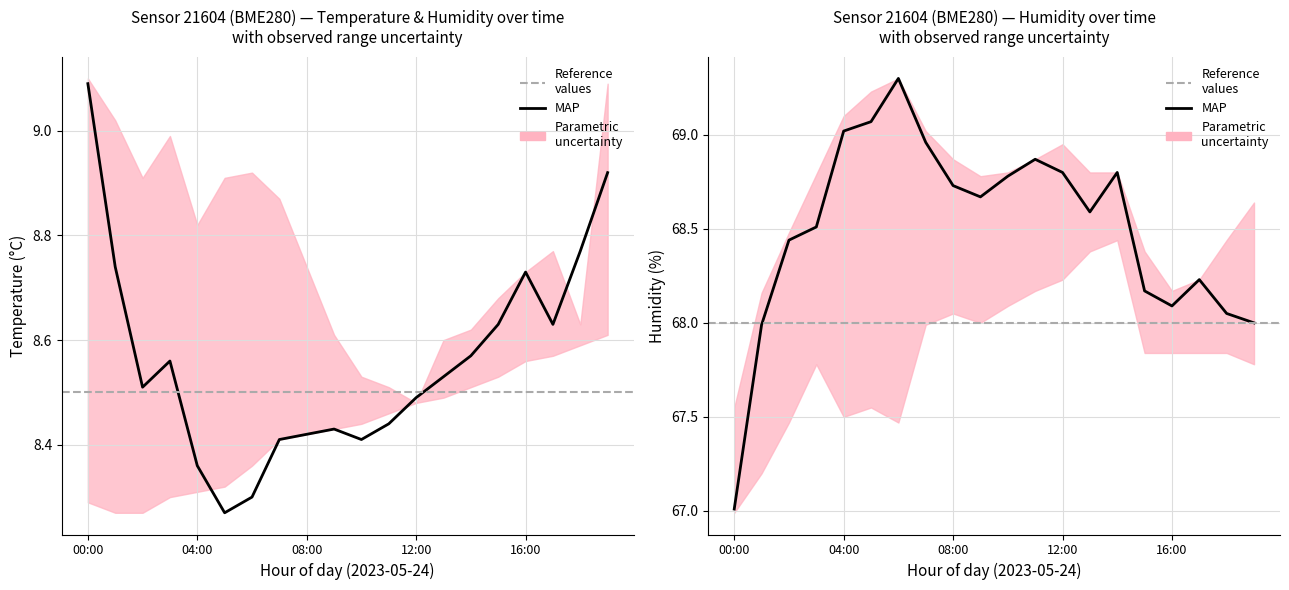

Which has a higher value, 19:00 or 05:00?

19:00